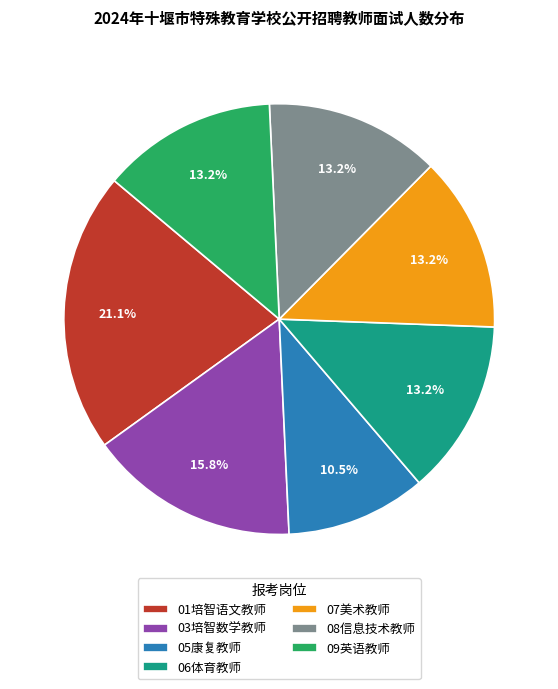

How many slices are in this pie chart?

7